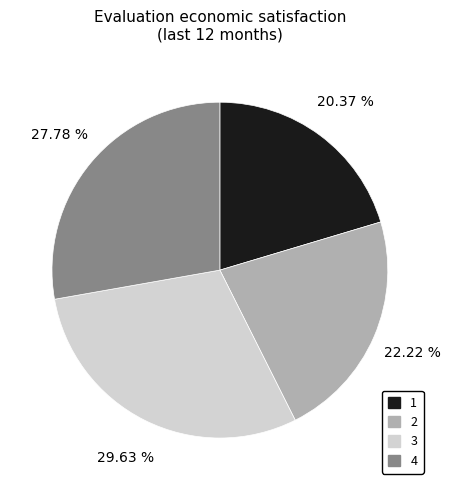

How many slices are in this pie chart?

4